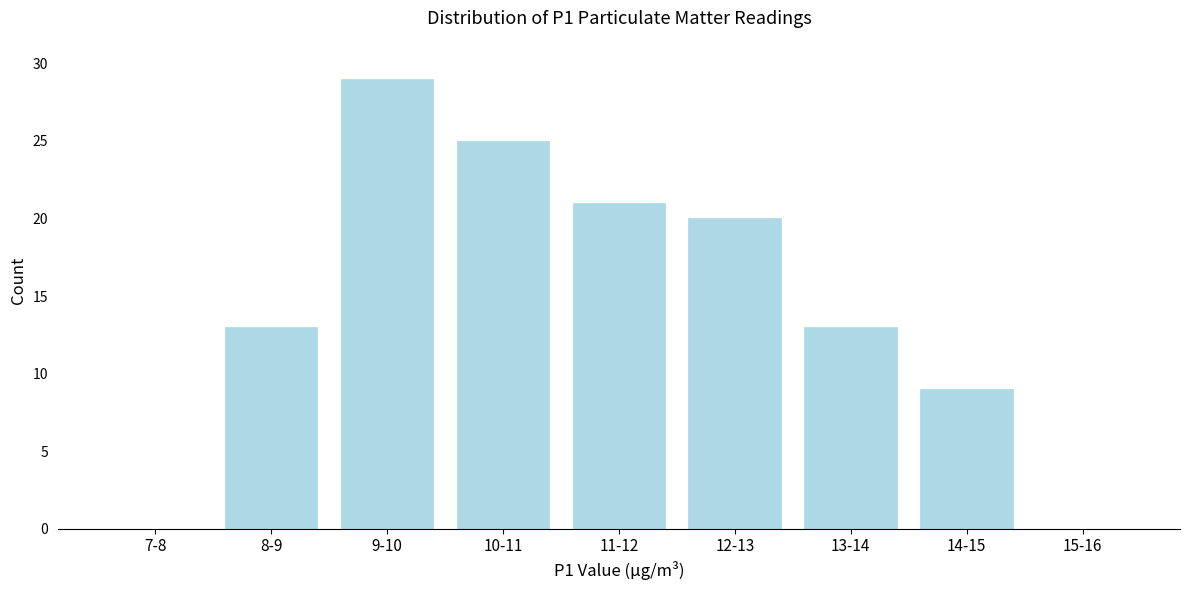

Reading left to right, transcribe all the data shown in this chart.

7-8=0	8-9=13	9-10=29	10-11=25	11-12=21	12-13=20	13-14=13	14-15=9	15-16=0